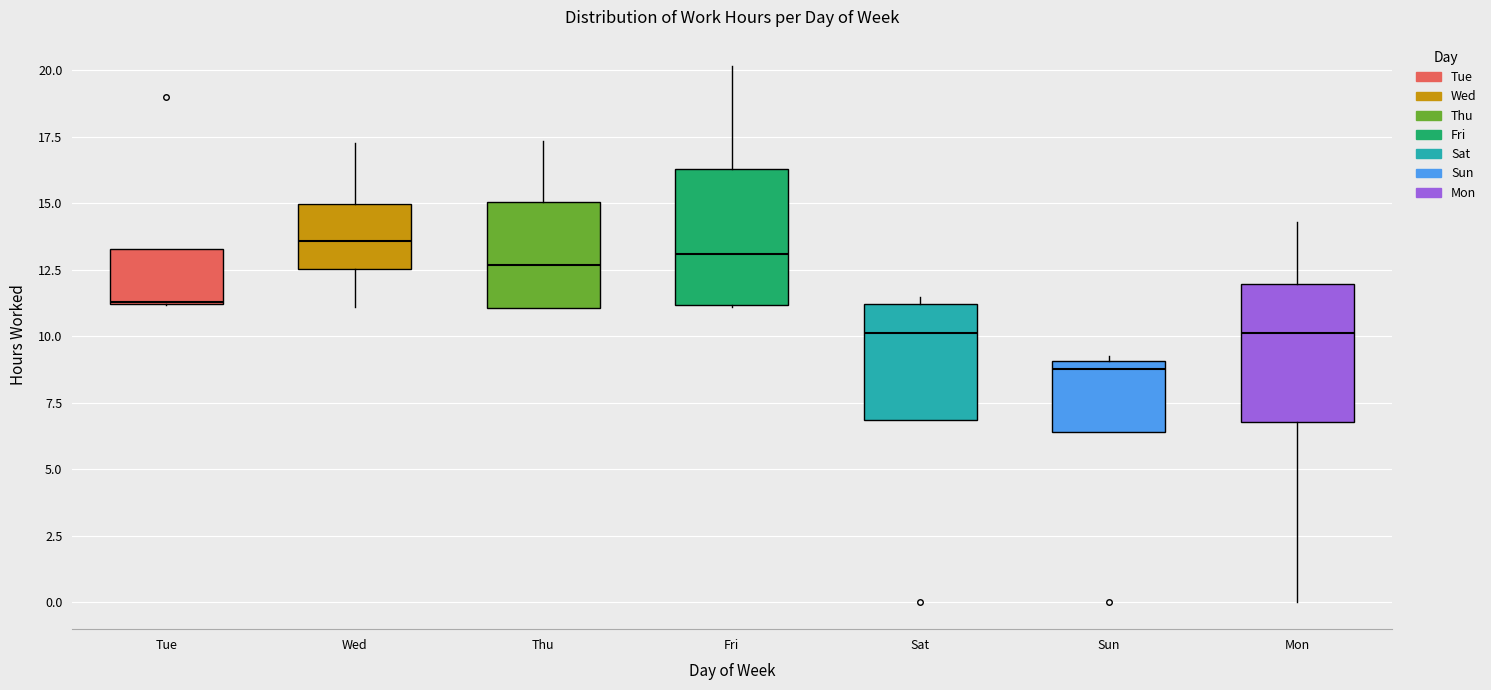

Which box's median line is the lowest?

Sun